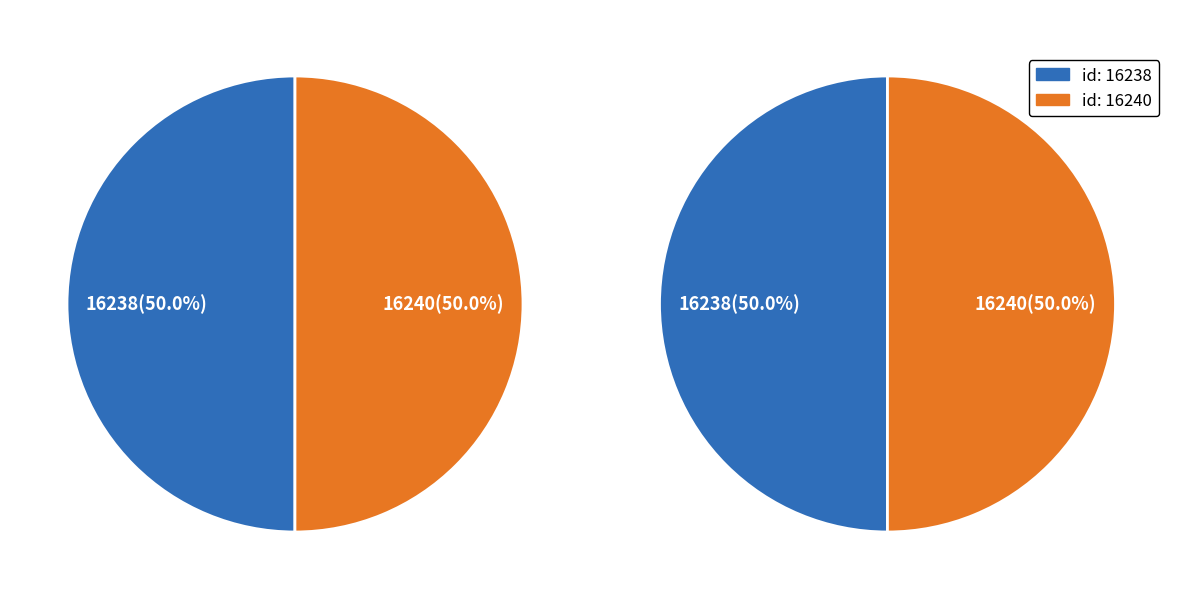

How many slices are in this pie chart?

2